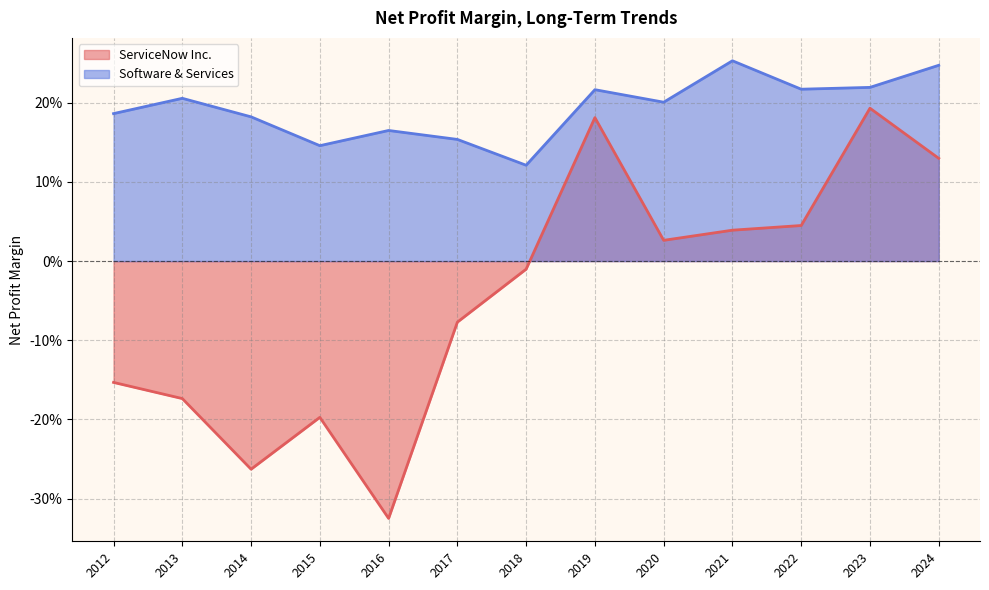

Which series changed the most between 2019 and 2014?

ServiceNow Inc.